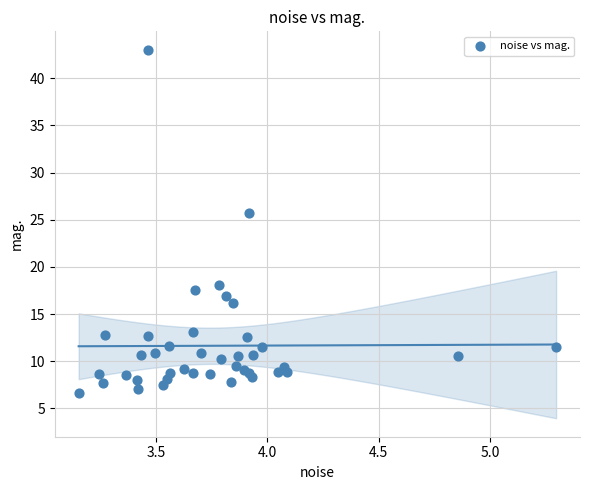

What Y value in the scatter plot is closest to 24?

25.7